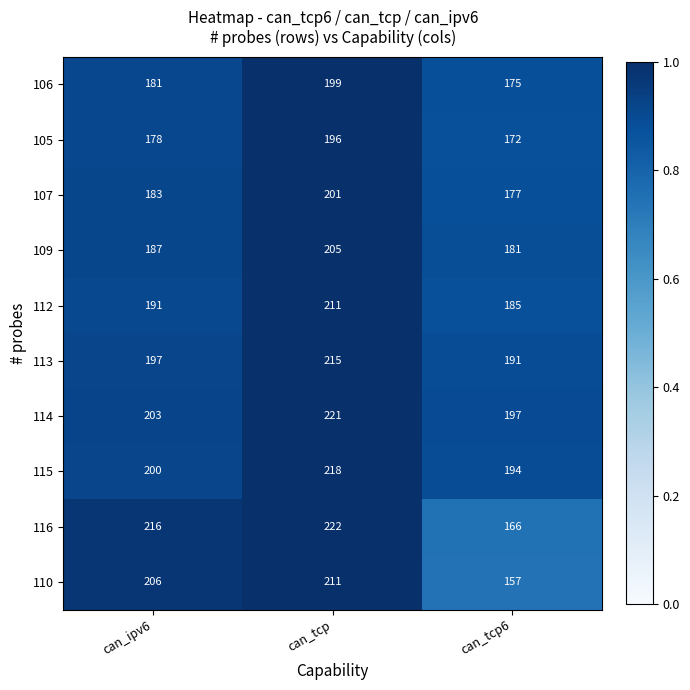

Which series has the largest total across all categories?

114